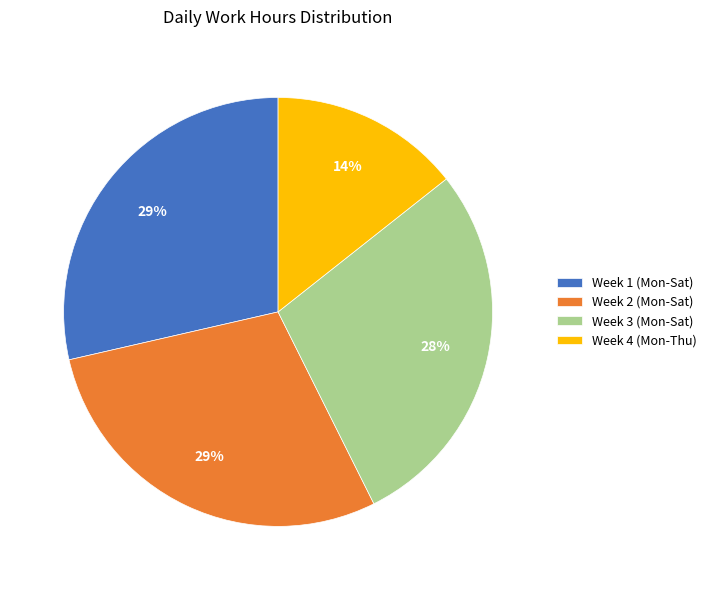

Which slice is the smallest?

Week 4 (Mon-Thu)